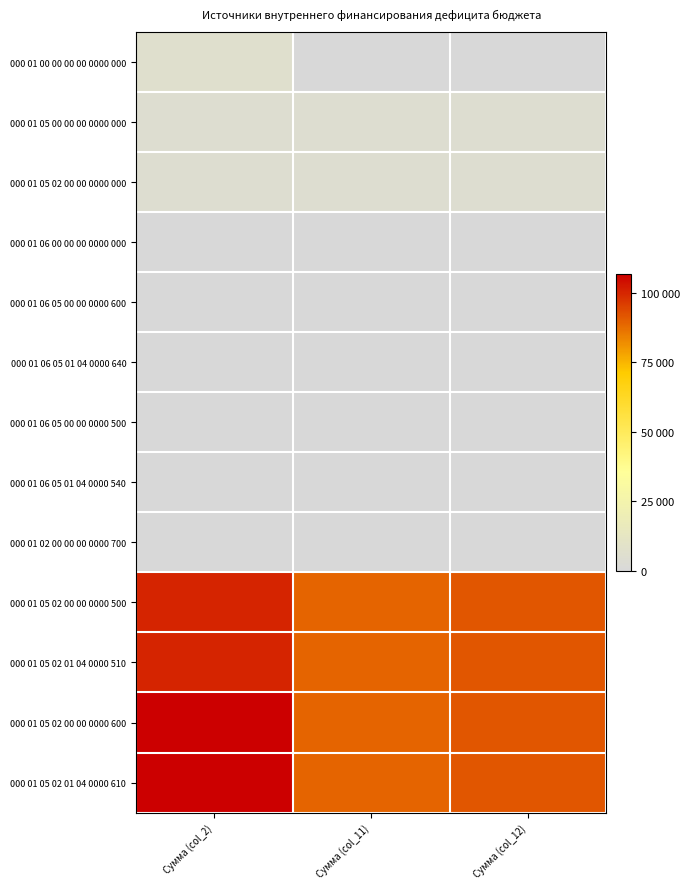

At how many categories does at least one series exceed 45345?

3